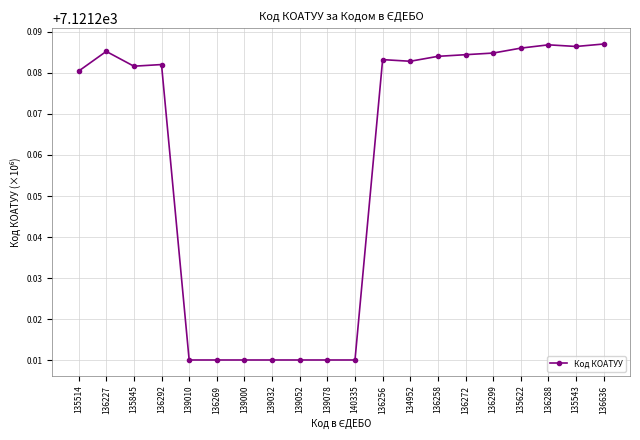

What is the ratio of the value at 136292 to the value at 139078?

1.0